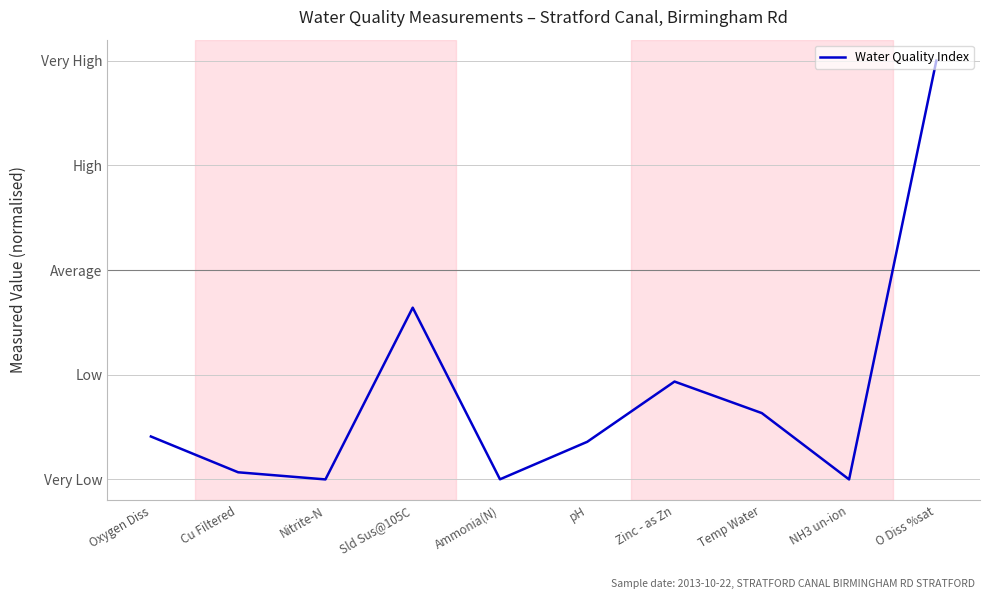

True or false: the data shows 0.4 at Sld Sus@105C.

True